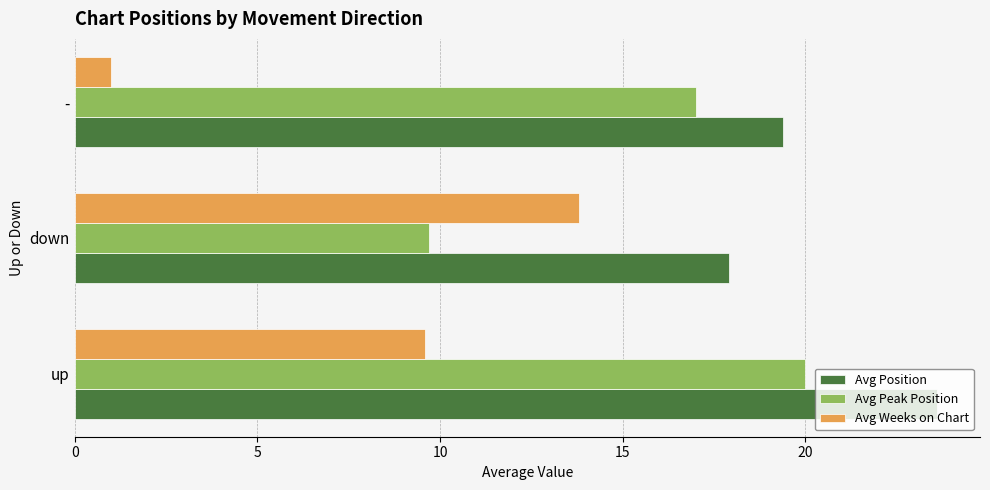

Which series has the largest total across all categories?

Avg Position